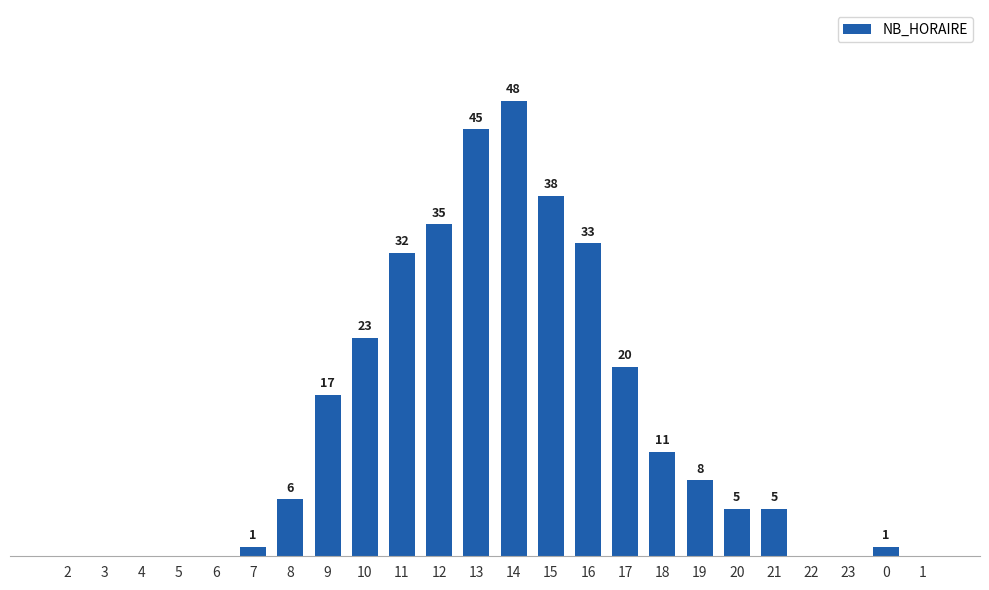

Where is the data nearest to the value 24?

10